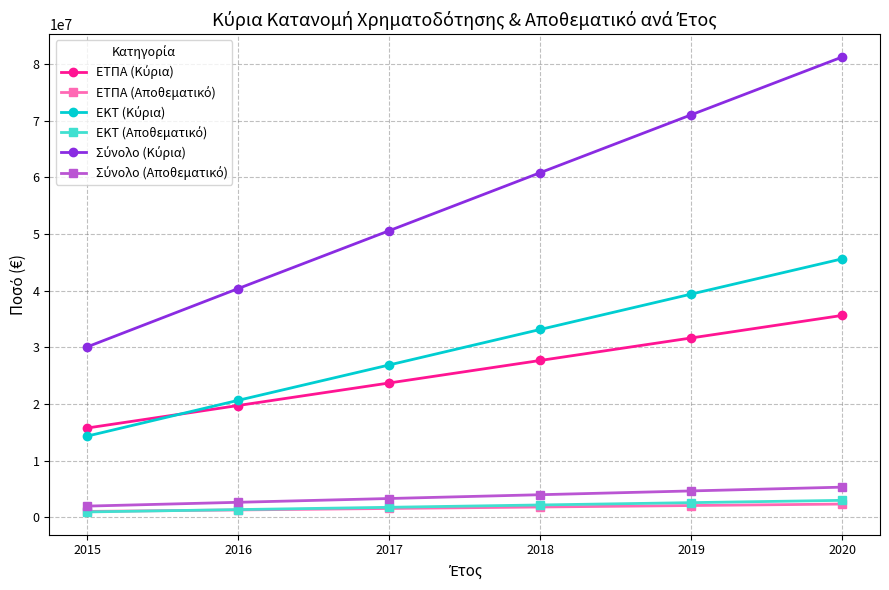

At which category is the sum across all series the highest?

2020